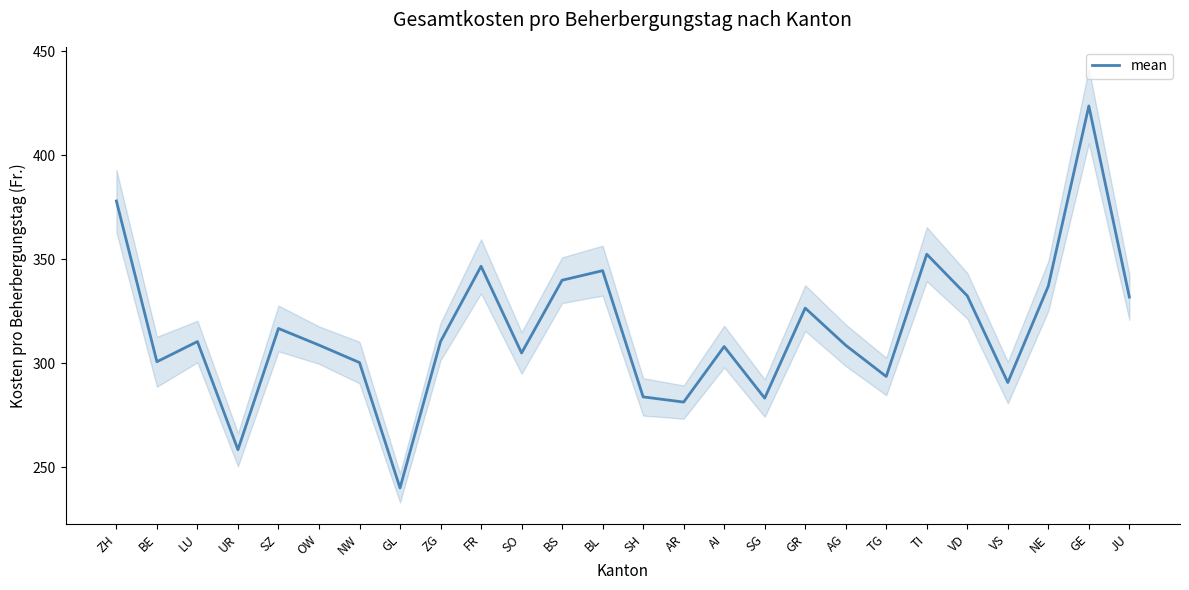

Reading right to left, transcribe all the data shown in this chart.

JU=331.8	GE=423.7	NE=337.1	VS=290.7	VD=332.4	TI=352.4	TG=293.6	AG=308.6	GR=326.5	SG=283.2	AI=308.0	AR=281.3	SH=283.8	BL=344.5	BS=339.9	SO=304.9	FR=346.6	ZG=310.4	GL=240.0	NW=300.3	OW=308.7	SZ=316.7	UR=258.4	LU=310.4	BE=300.7	ZH=378.0